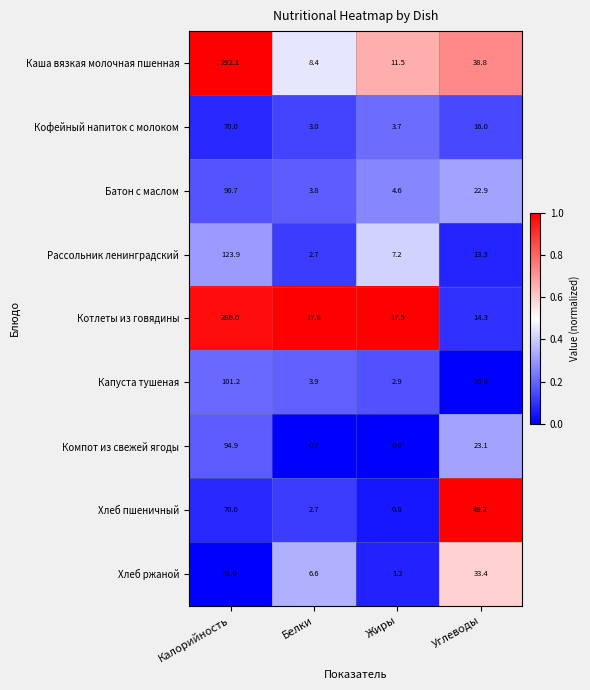

Is it true that Каша вязкая молочная пшенная equals 11.5 at Жиры?

True